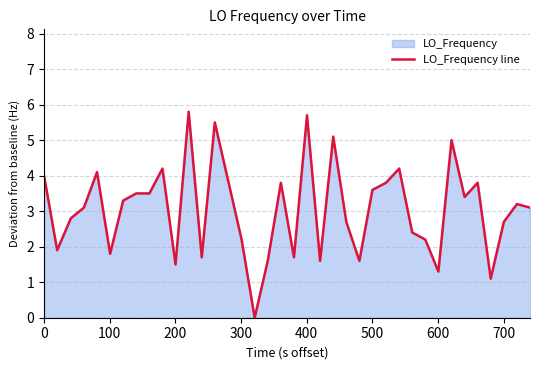

What is the difference between the maximum and minimum values?

5.8